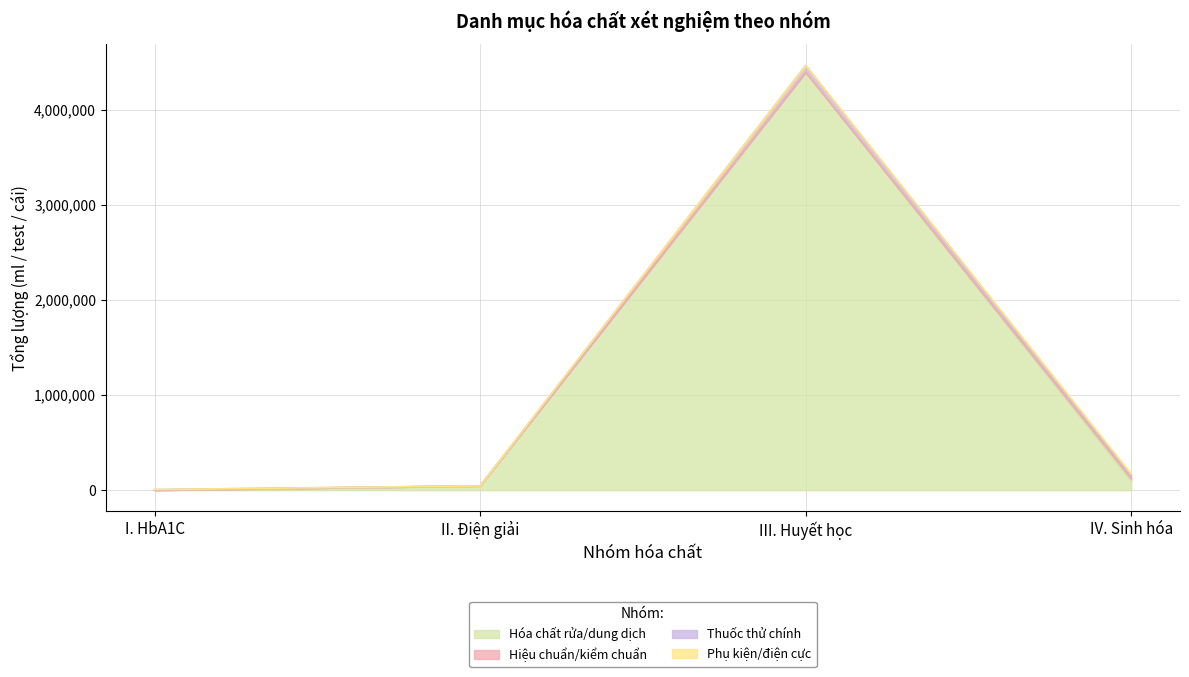

What position from the right is IV. Sinh hóa?

1